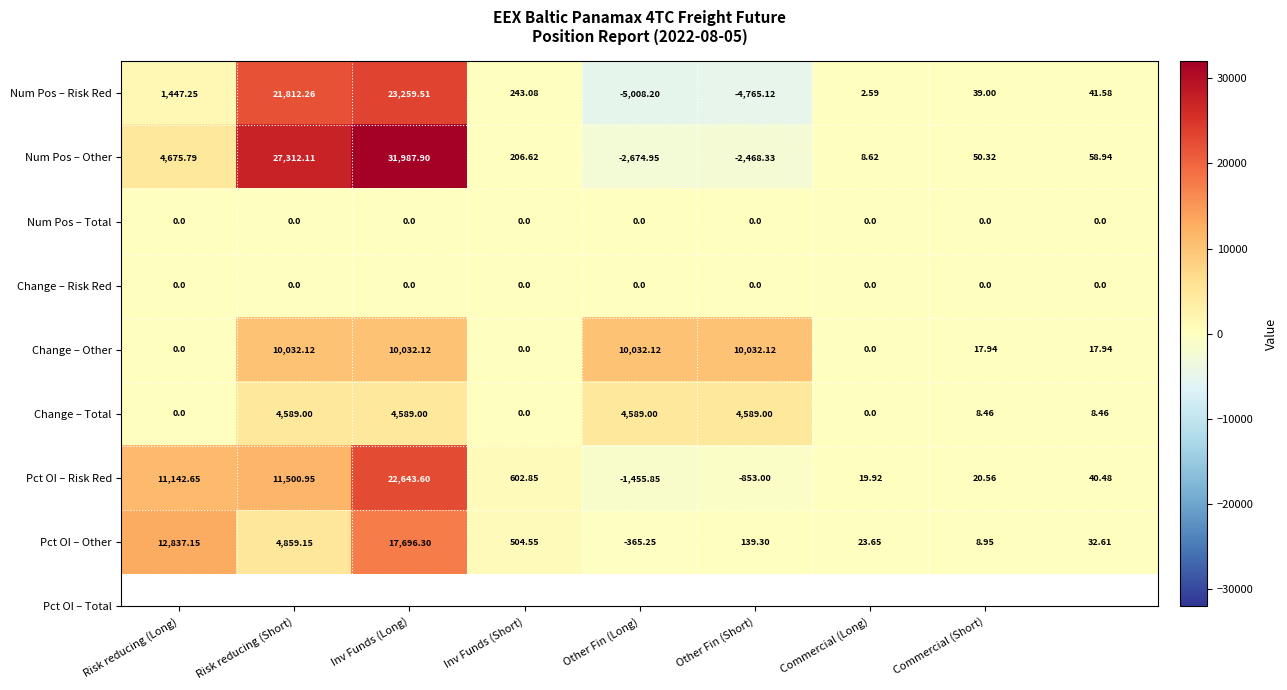

Which series has the largest total across all categories?

Num Pos – Other